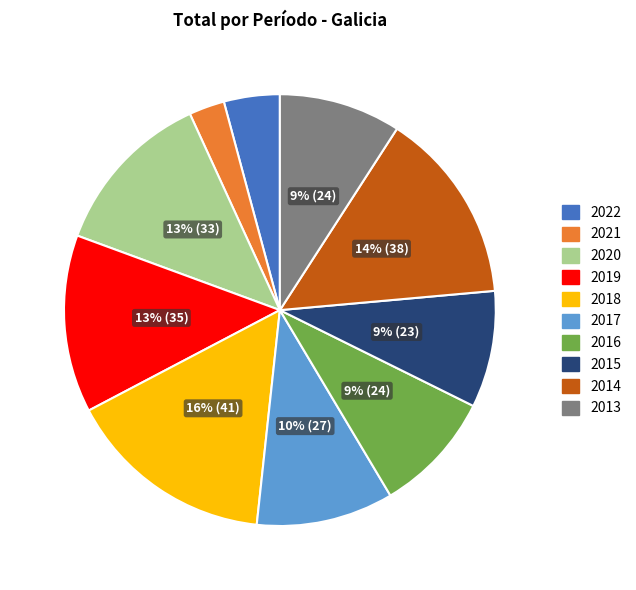

Do 2019 and 2020 together represent more than half of the pie?

No